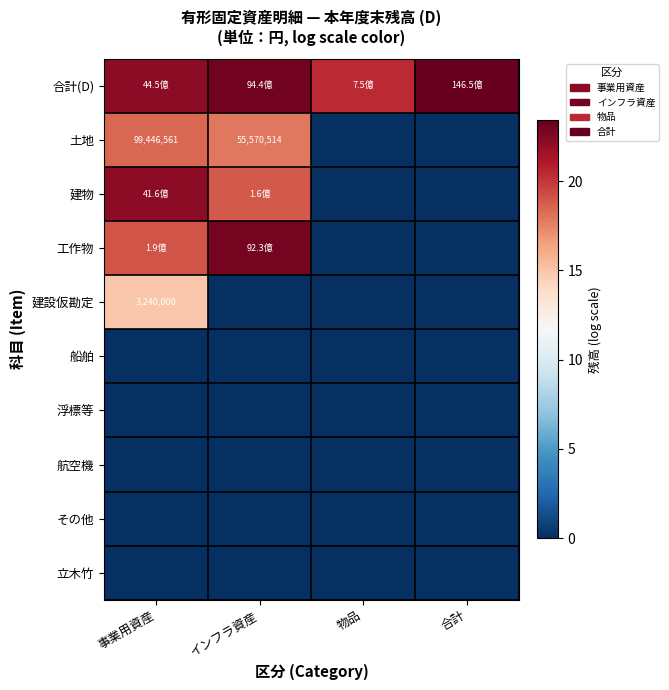

What is the spread (max minus min) of values at 合計?

23.4